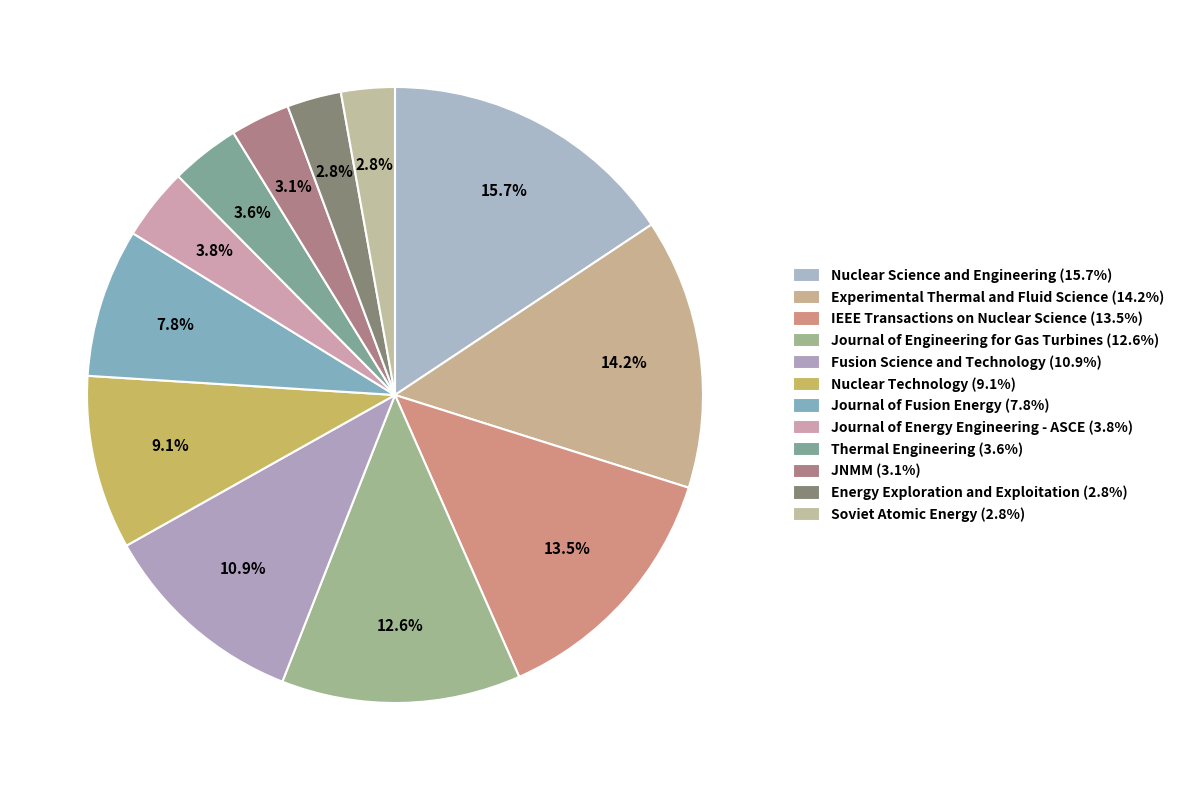

What percentage is the IEEE Transactions on Nuclear Science slice, to the nearest percent?

14%